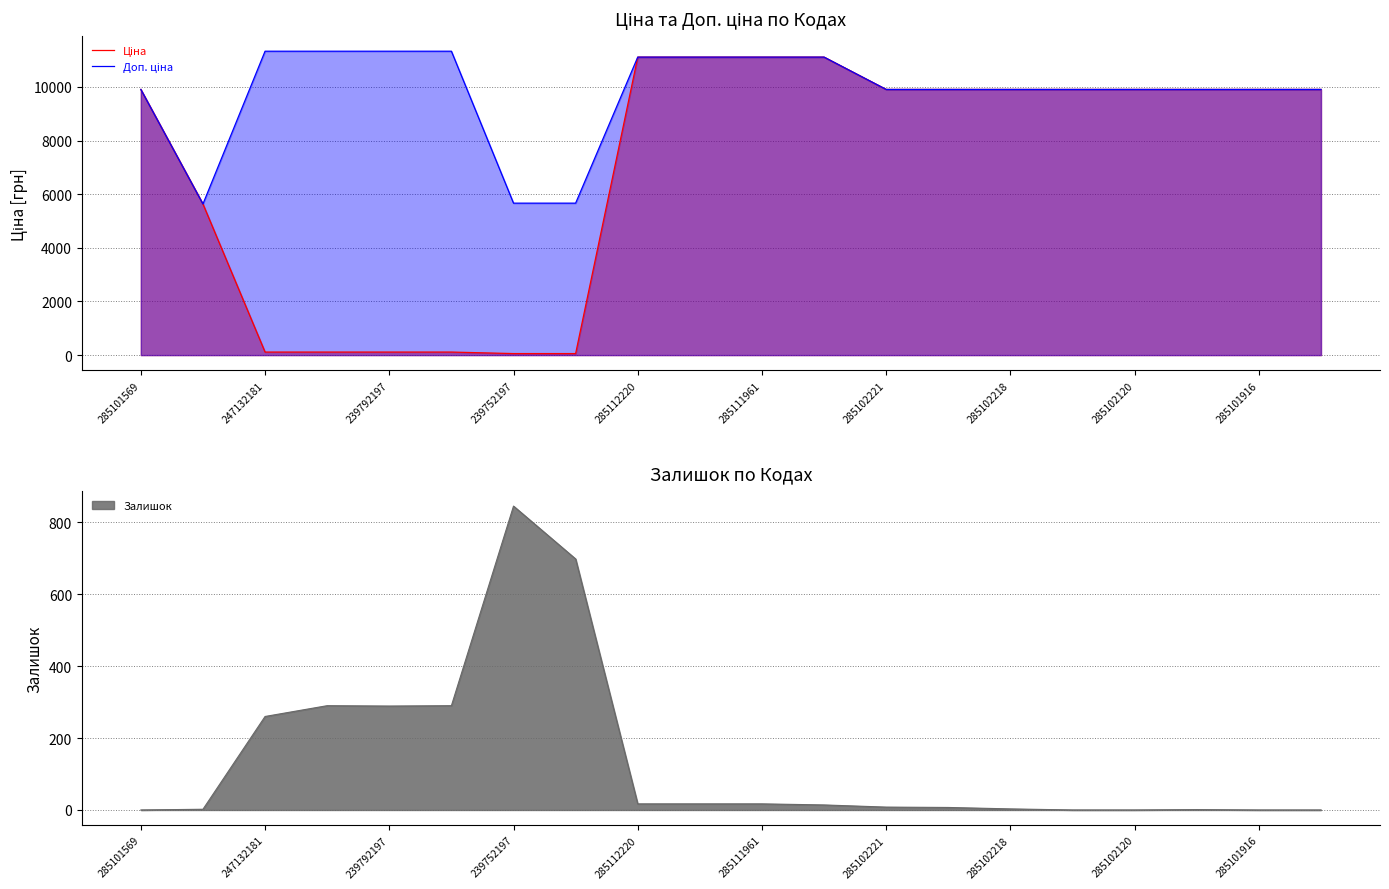

Is the value of Ціна at 247132181 greater than the value of Доп. ціна at 285102221?

No